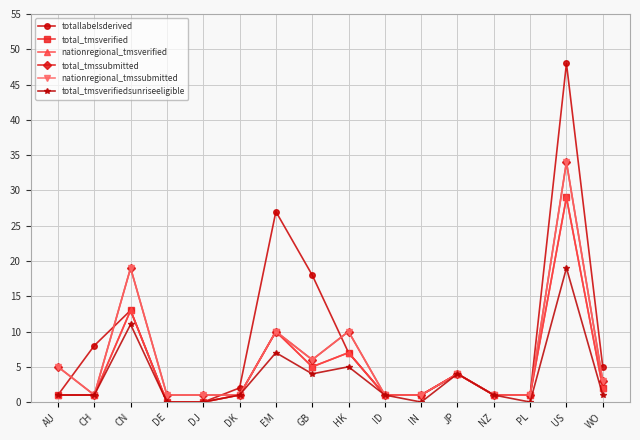

Is the value of nationregional_tmssubmitted at PL greater than the value of total_tmssubmitted at IN?

No